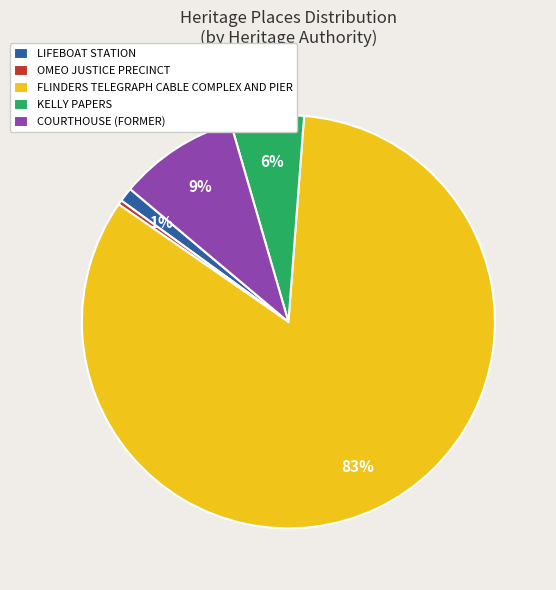

Which category has the biggest portion of the pie?

FLINDERS TELEGRAPH CABLE COMPLEX AND PIER